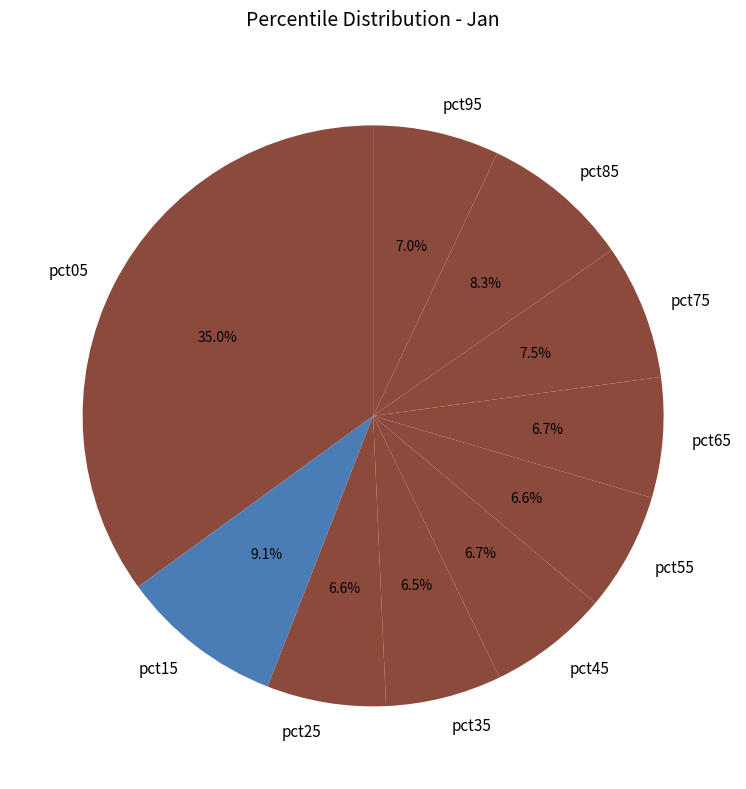

True or false: pct55 accounts for 7% of the total.

True